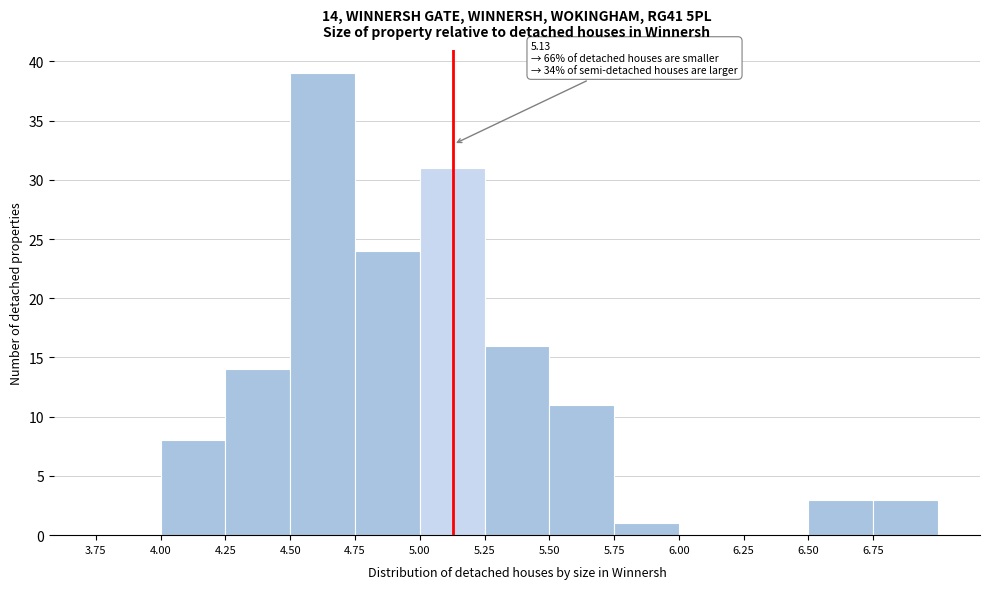

Which range on the x-axis has the tallest bar?

4.50 to 4.75